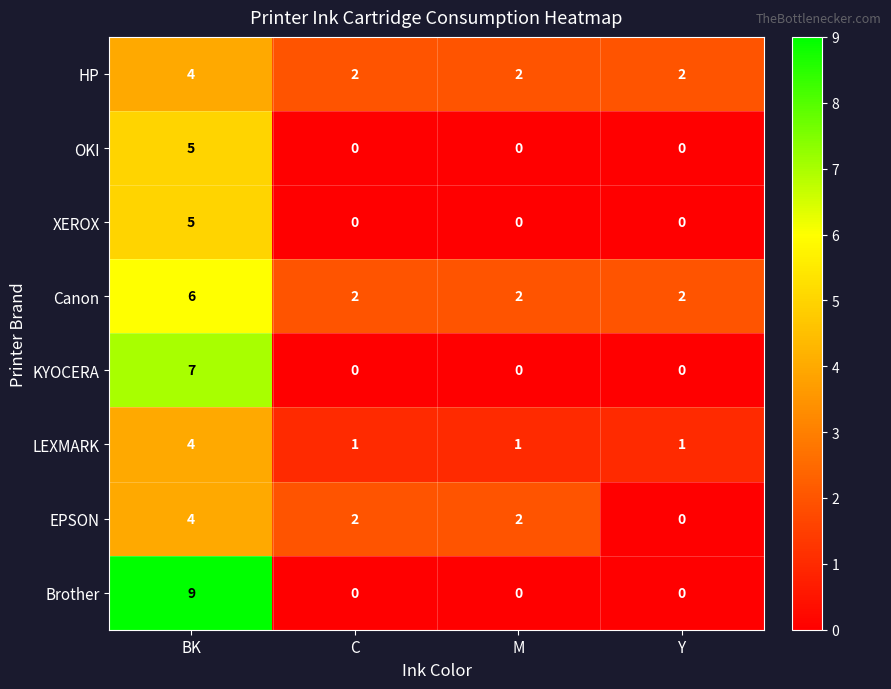

What is the total value across all series at M?

7